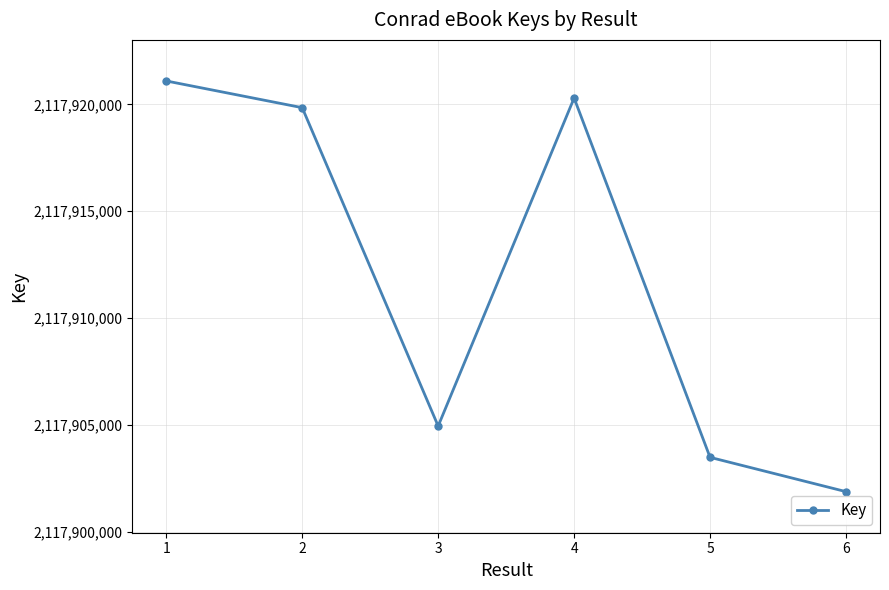

Count the number of data series in this chart.

1